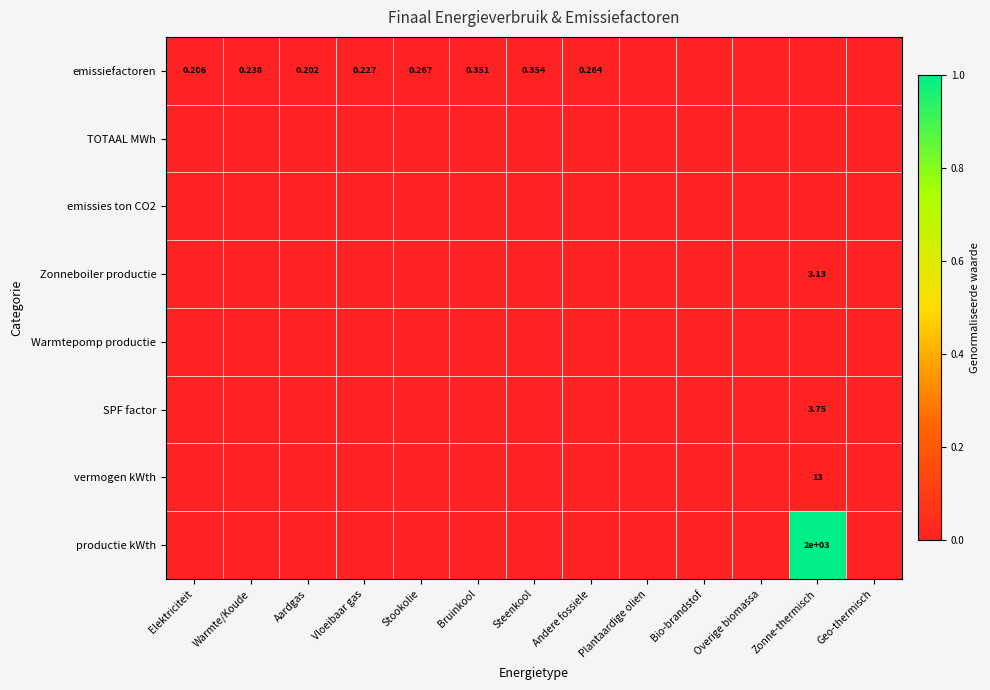

The emissiefactoren series shows 0.0 at Bio-brandstof. True or false?

True